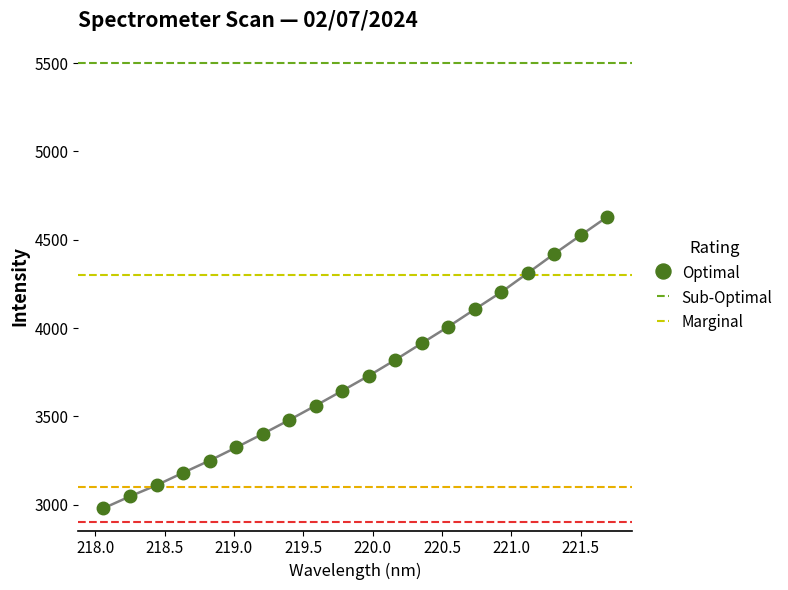

Rank the categories by value from highest to lowest.

221.6902, 221.4993, 221.3083, 221.1174, 220.9264, 220.7354, 220.5444, 220.3533, 220.1623, 219.9712, 219.7801, 219.589, 219.3979, 219.2067, 219.0156, 218.8244, 218.6332, 218.442, 218.2508, 218.0596